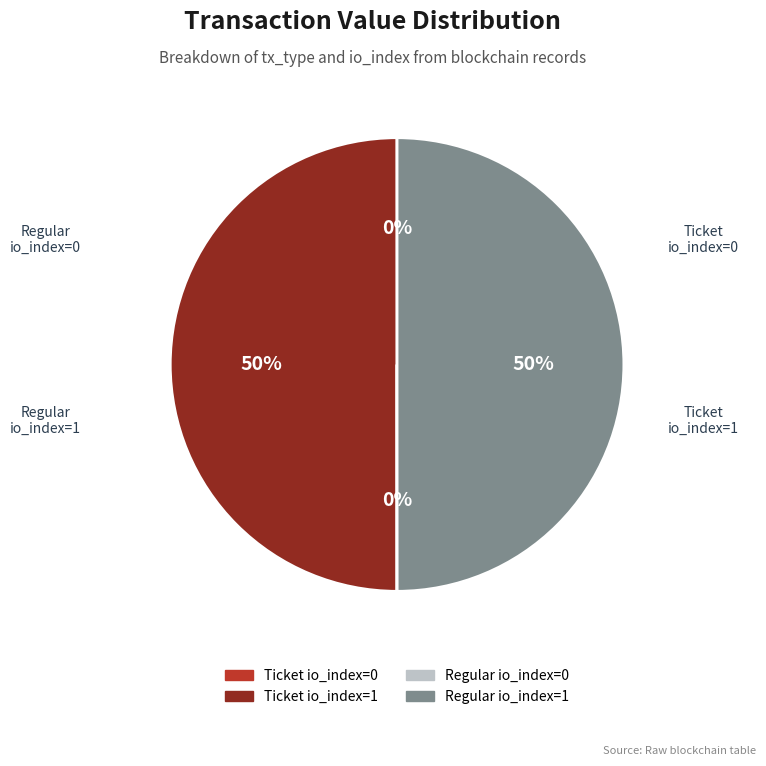

Do Ticket io_index=1 and Regular io_index=1 together represent more than half of the pie?

Yes